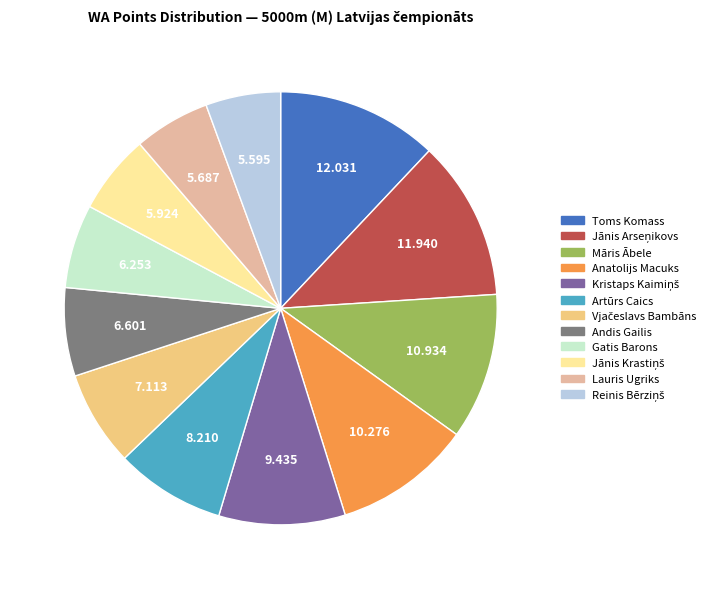

True or false: Lauris Ugriks accounts for 13% of the total.

False